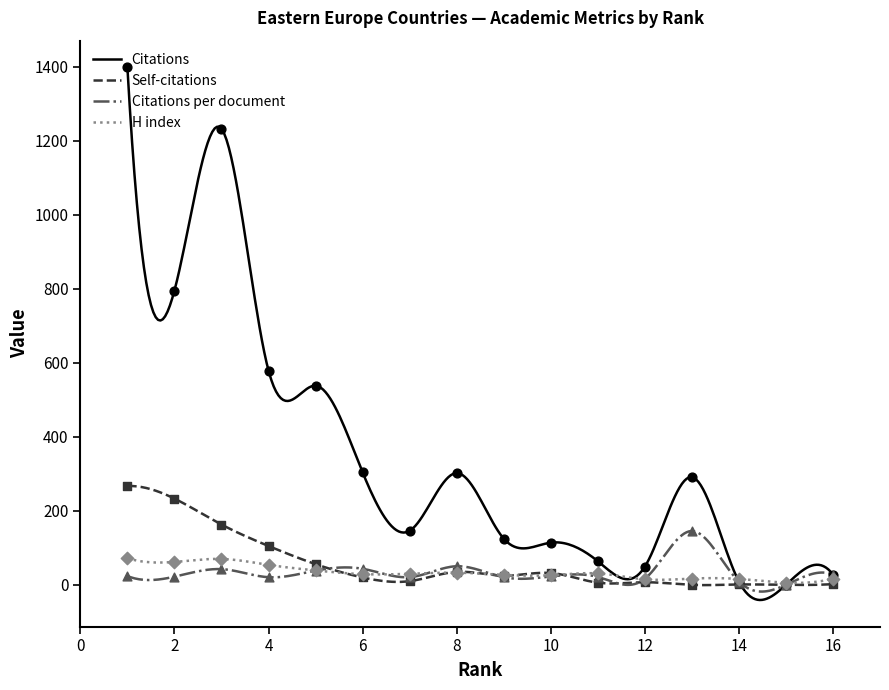

Which series has the widest spread of Y values?

Citations